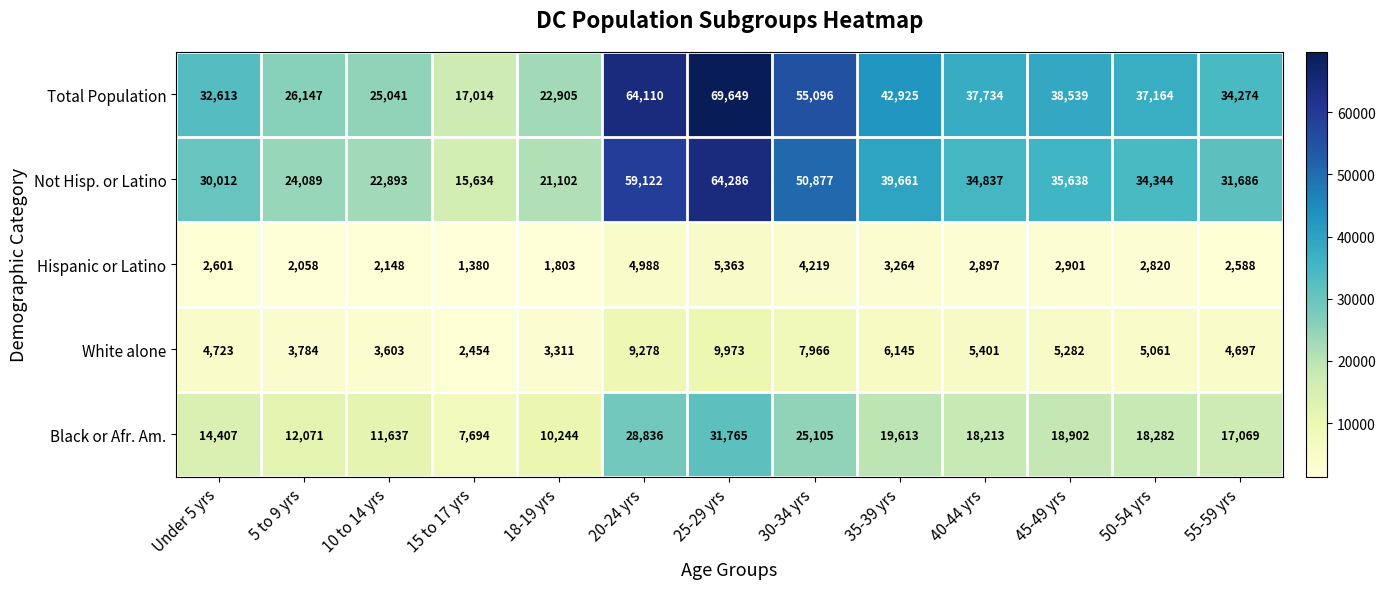

At which category is the sum across all series the highest?

25-29 yrs